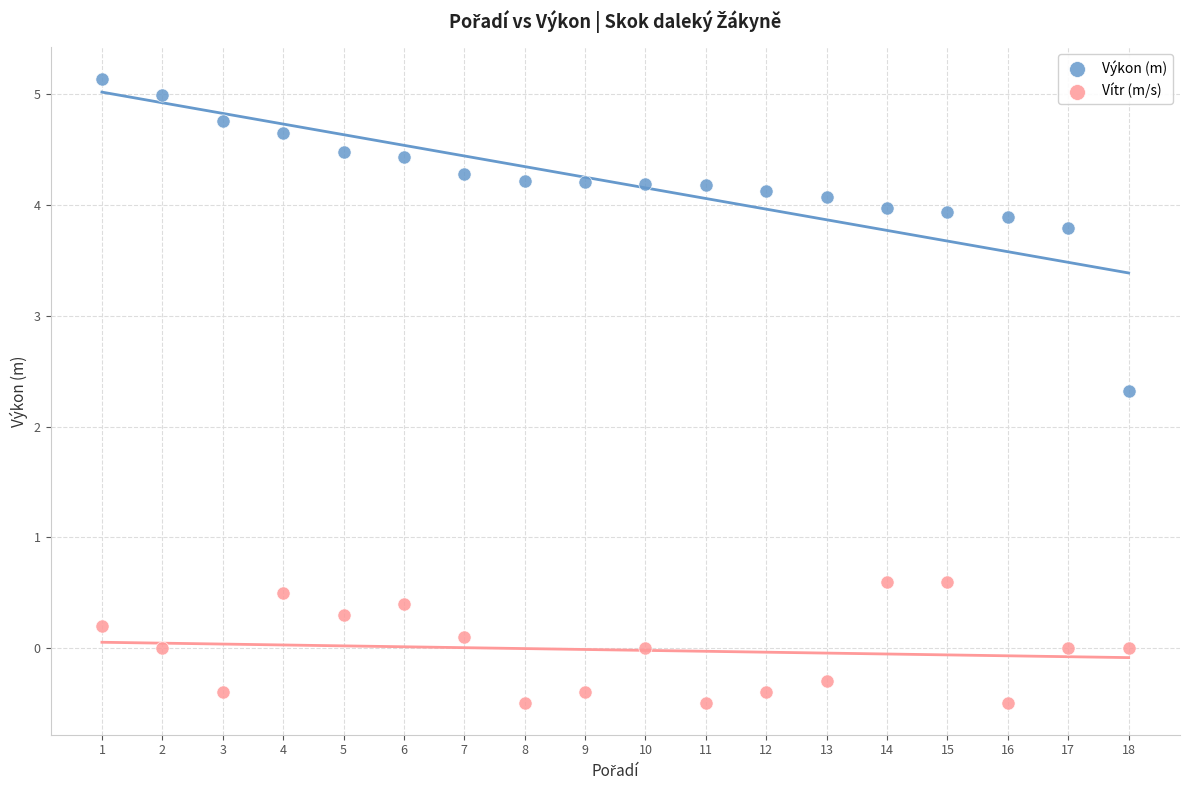

Which series has the widest spread of Y values?

Výkon (m)